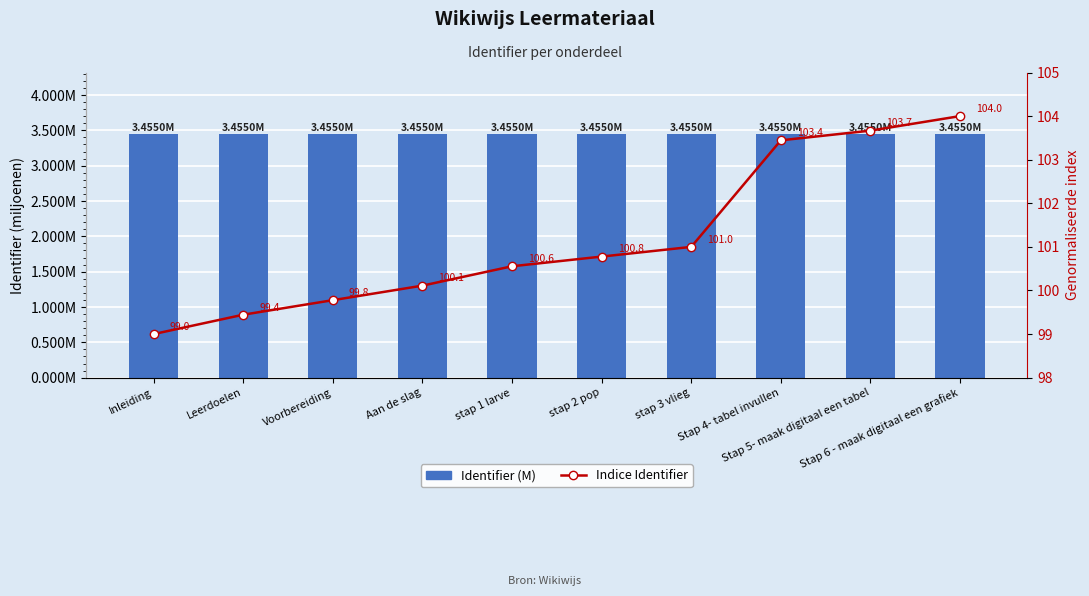

The Identifier (M) series shows 3.5 at stap 1 larve. True or false?

True